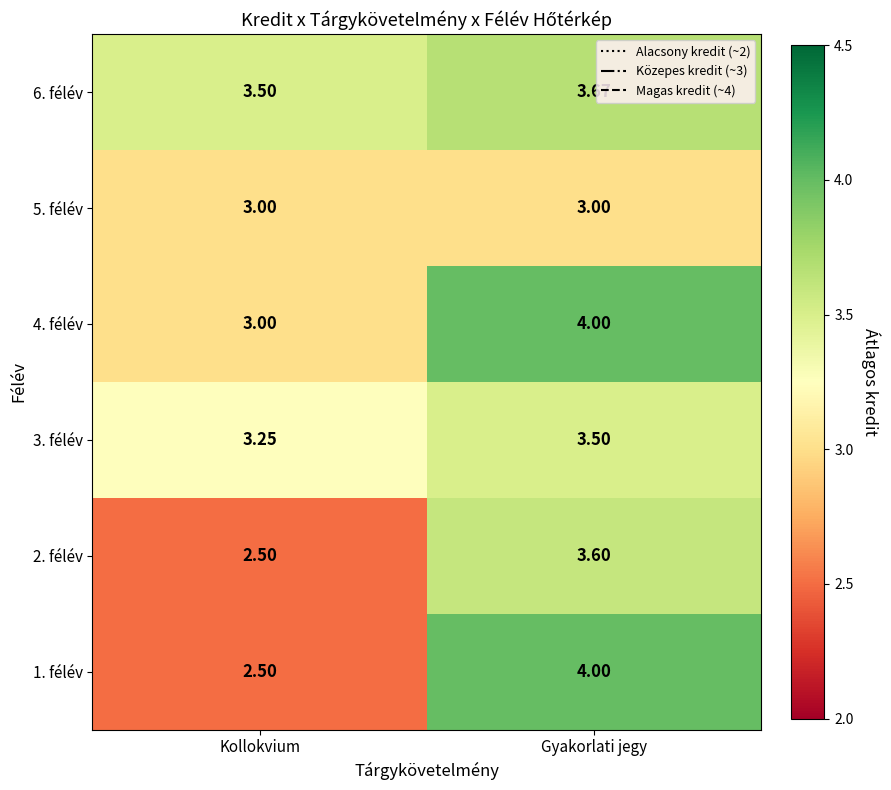

Rank the categories by 4. félév value from lowest to highest.

Kollokvium, Gyakorlati jegy